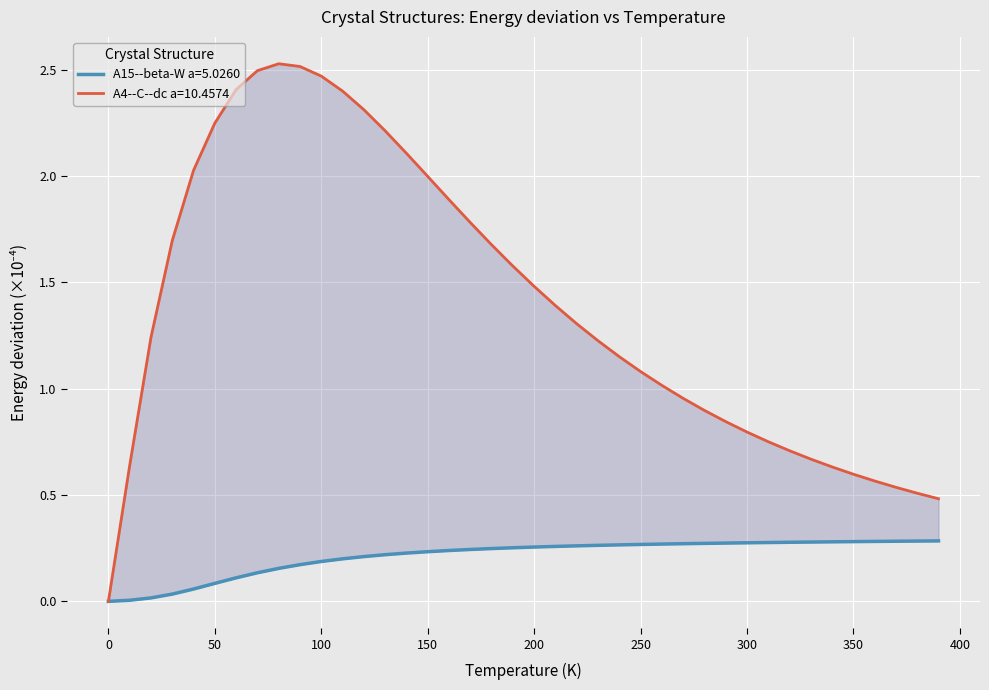

True or false: A4_C_dc and A15_beta_W cross at least once.

False